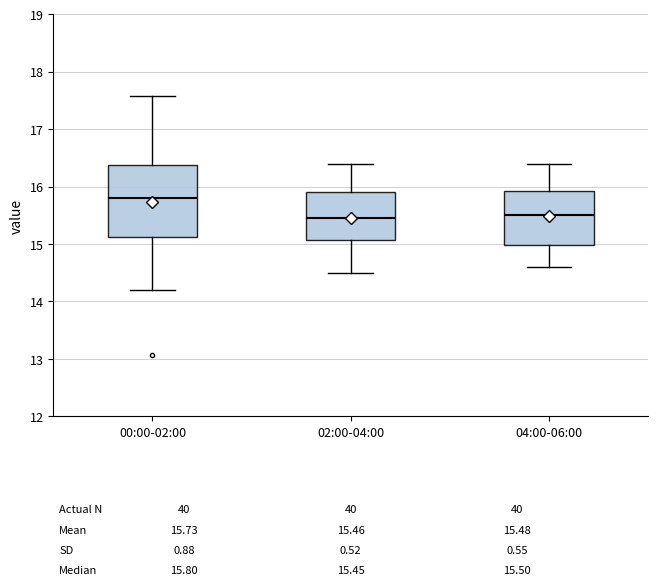

Which box's median line is the highest?

00:00-02:00